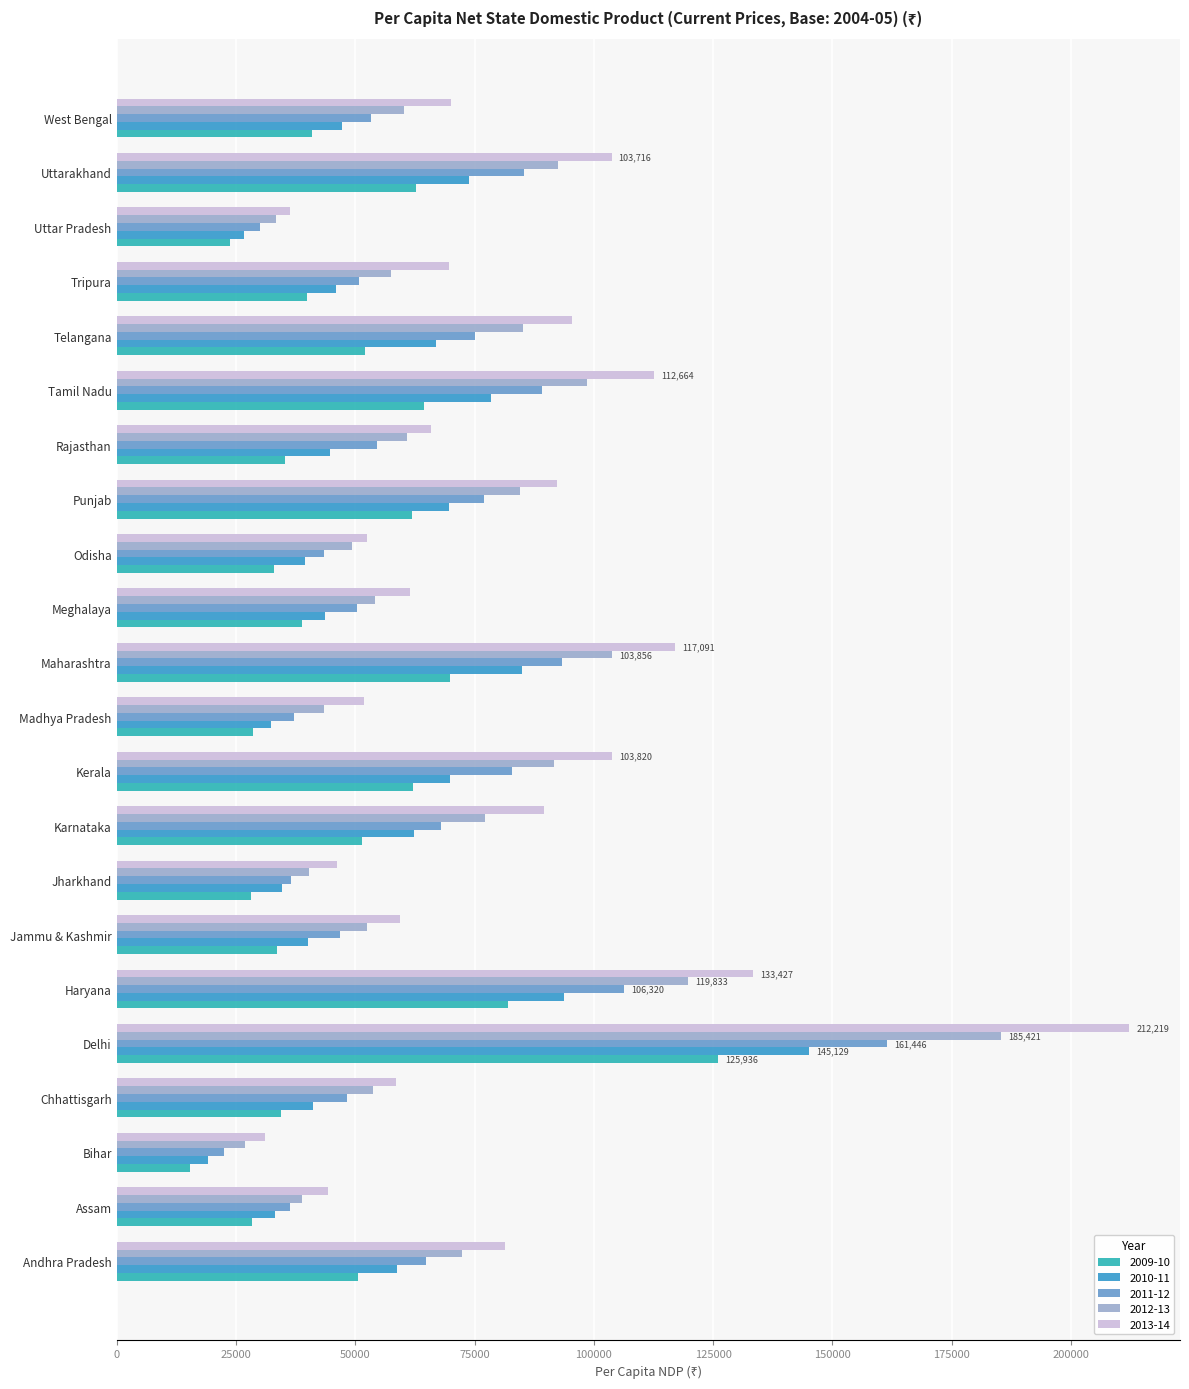

What is the average value of the 2013-14 series?

81314